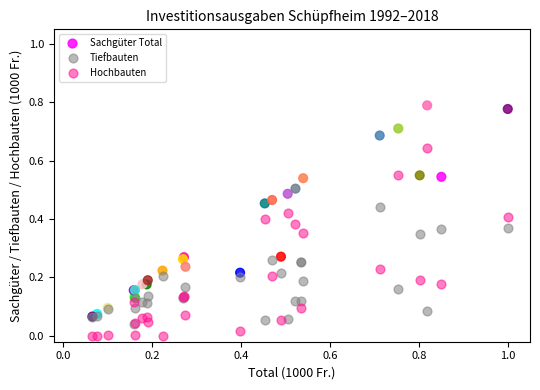

Which series contains the highest Y value?

Sachgüter Total